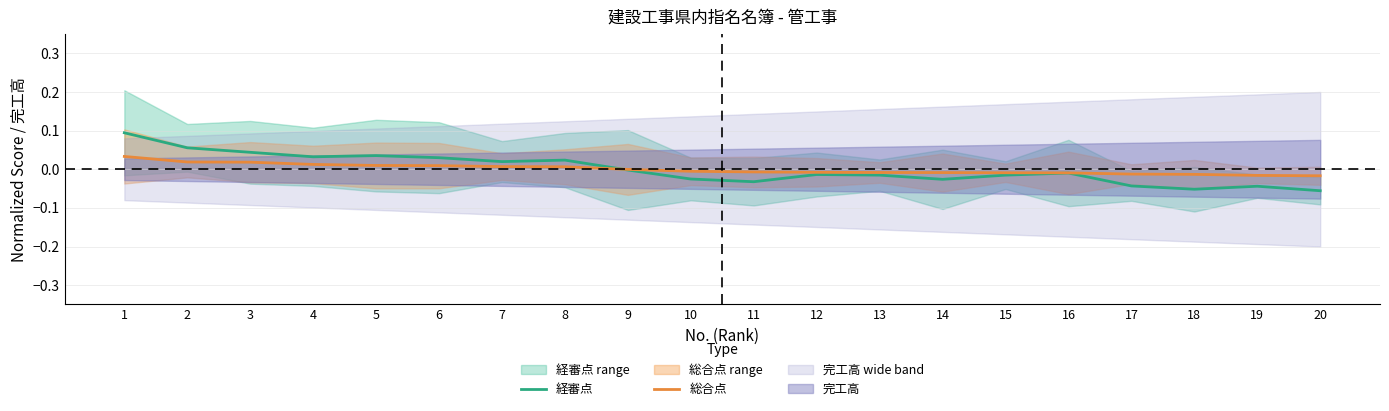

How many intersections are there between 経審点 and 総合点?

1